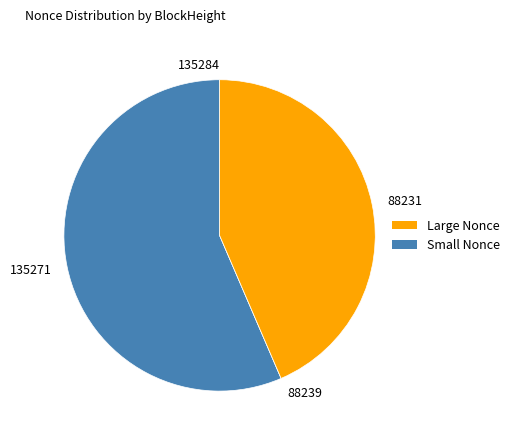

The 135271 slice represents 56% of the pie. True or false?

True